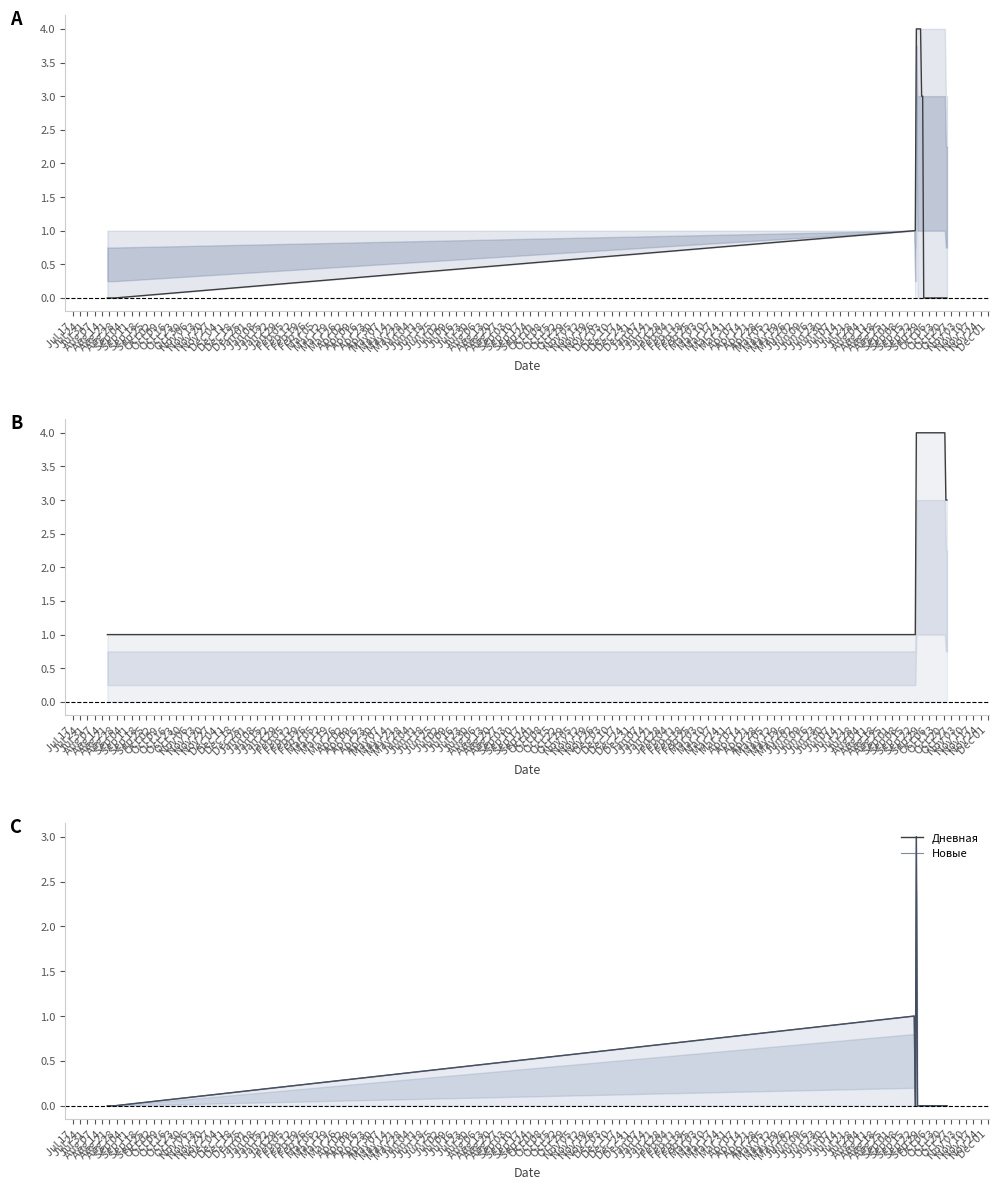

True or false: Дневная and Новые intersect in this chart.

False